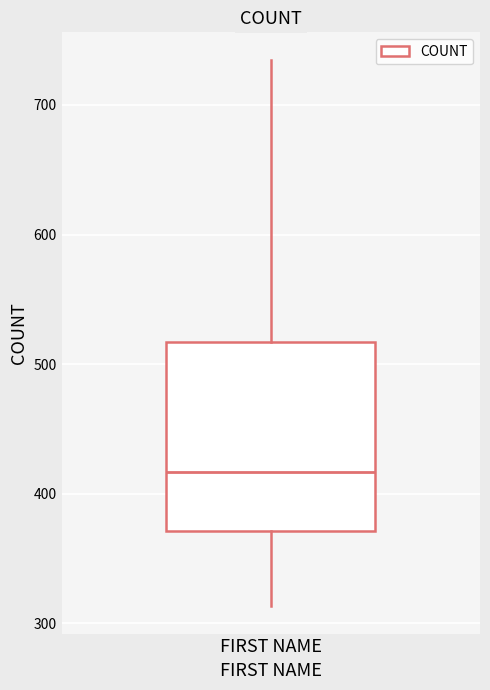

Transcribe this box plot: give where the median line is, the range the box spans, and where the two whiskers end, as read against the y-axis. The values are not printed on the chart, so give them approximately, as read against the axis.

median 420, box 370 to 520, whiskers 310 to 740